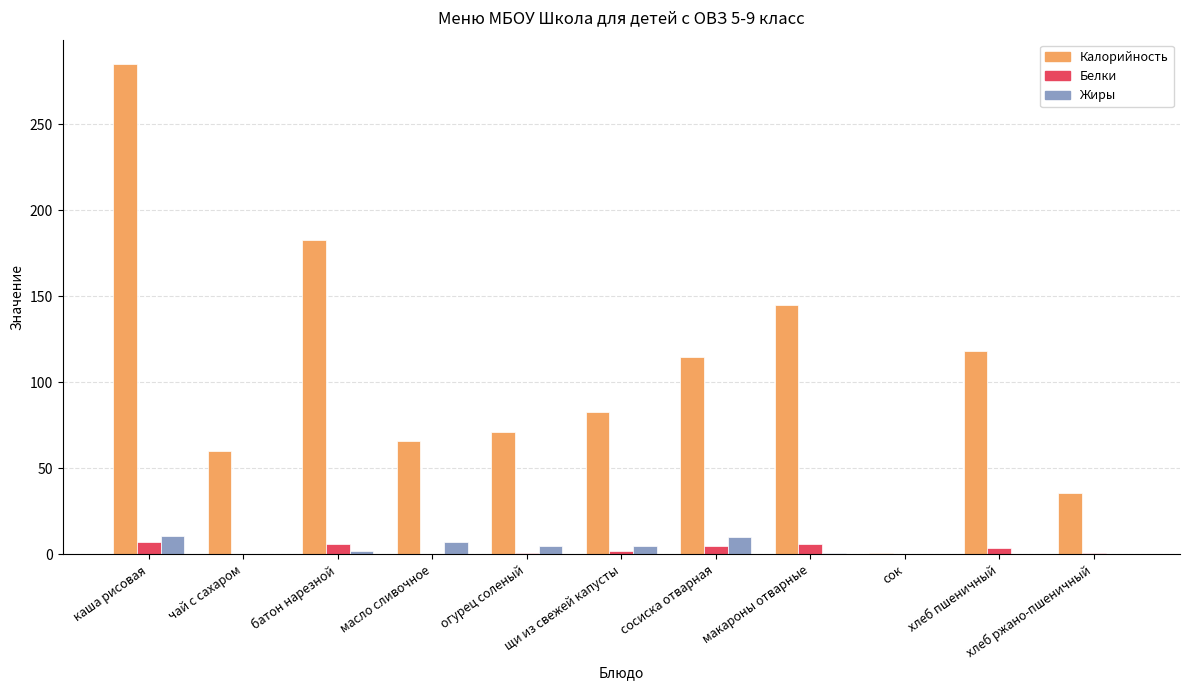

Which series has the largest total across all categories?

Калорийность